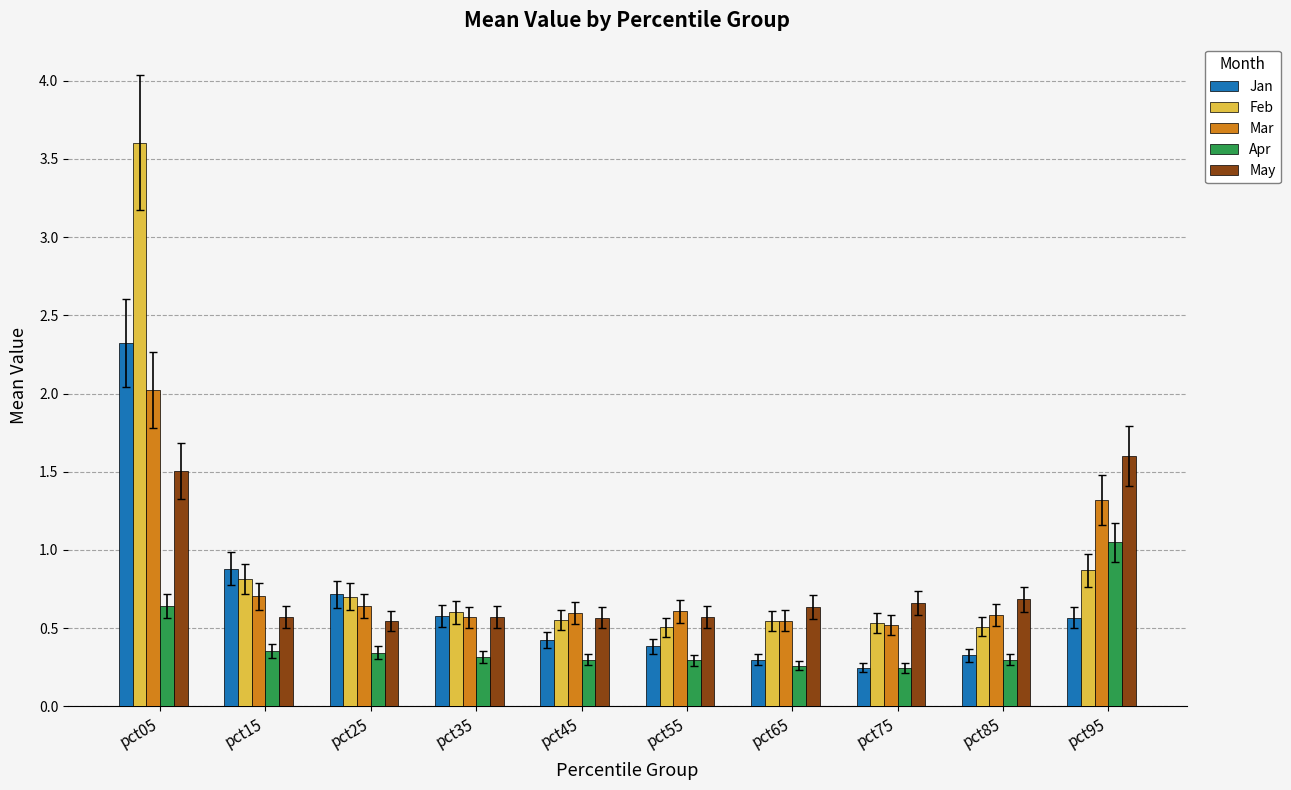

Which series has the widest spread of values?

Feb